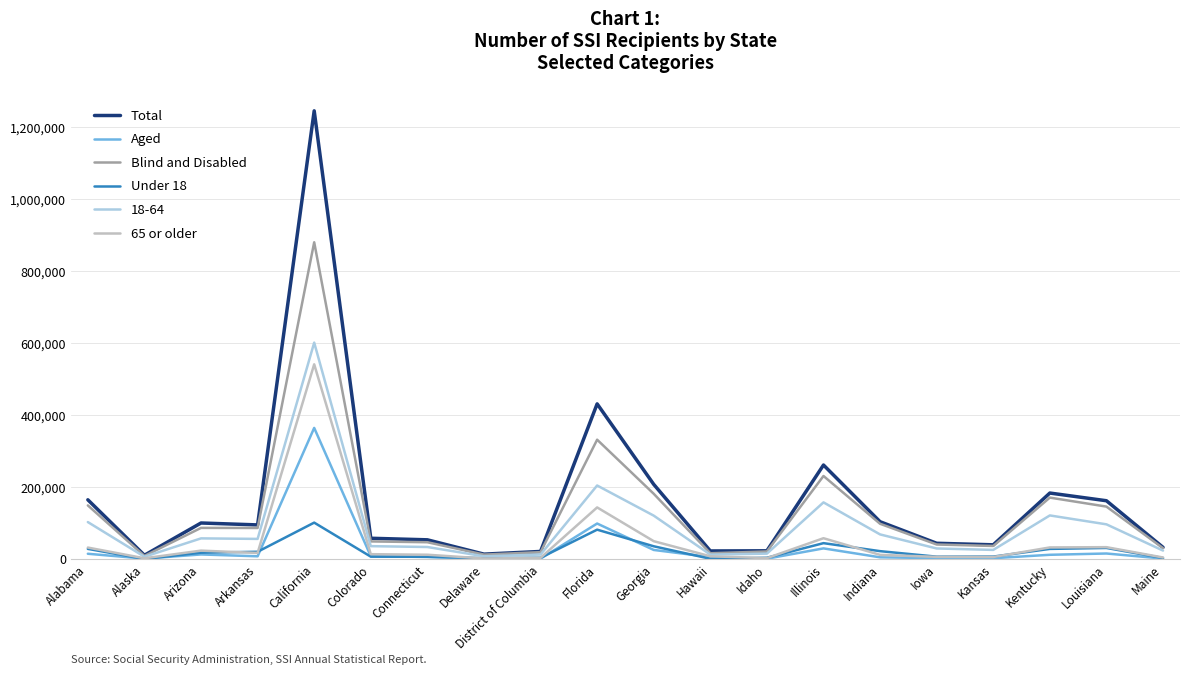

List the series in order of their peak value, lowest first.

Under 18, Aged, 65 or older, 18-64, Blind and Disabled, Total